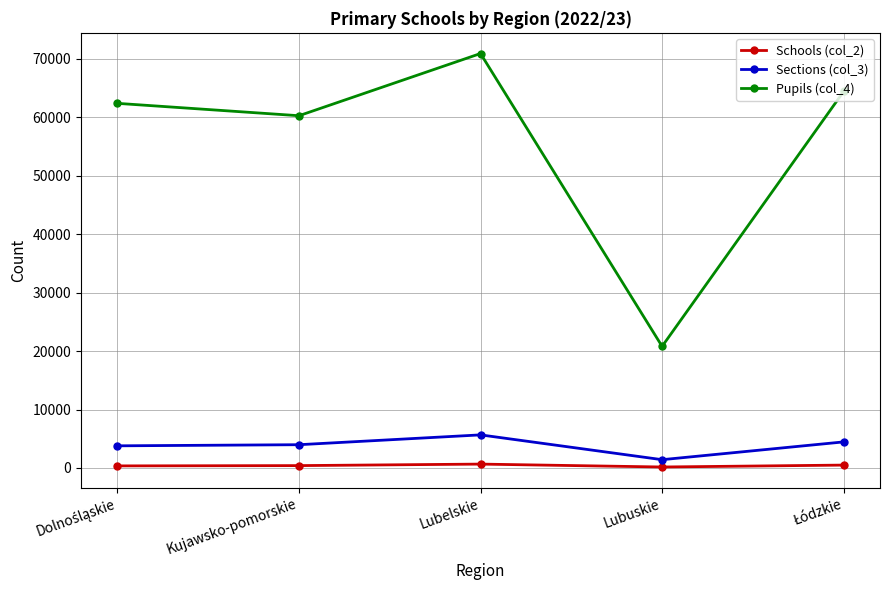

What is the average value of the Sections (col_3) series?

3865